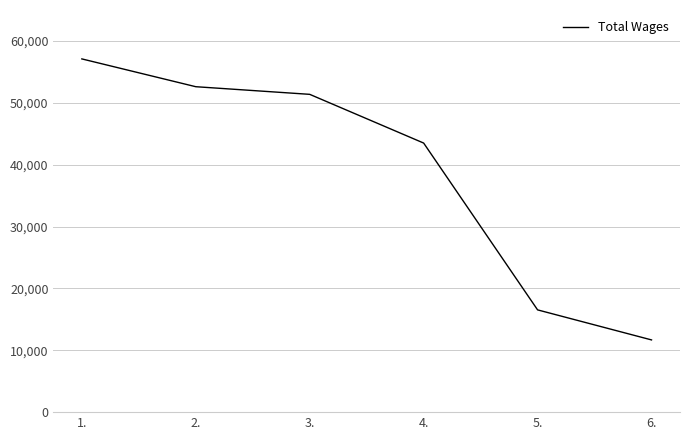

Reading left to right, what are all the values shown in this chart?

57095	52601	51367	43493	16529	11674